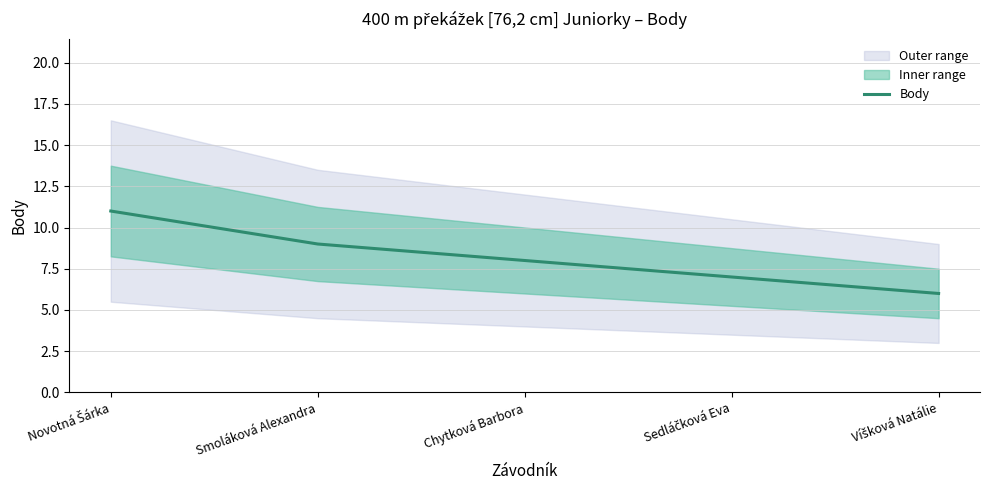

Is this an area chart (filled region under the line)?

No